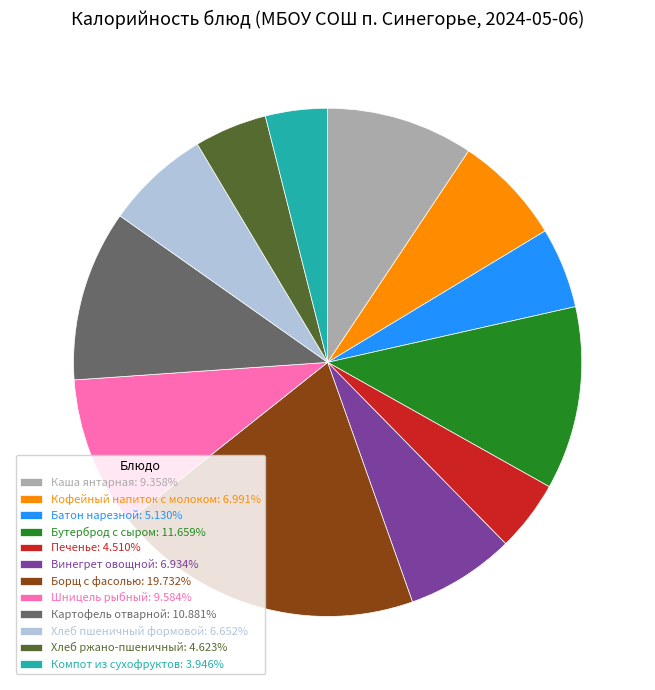

True or false: Батон нарезной accounts for 5% of the total.

True